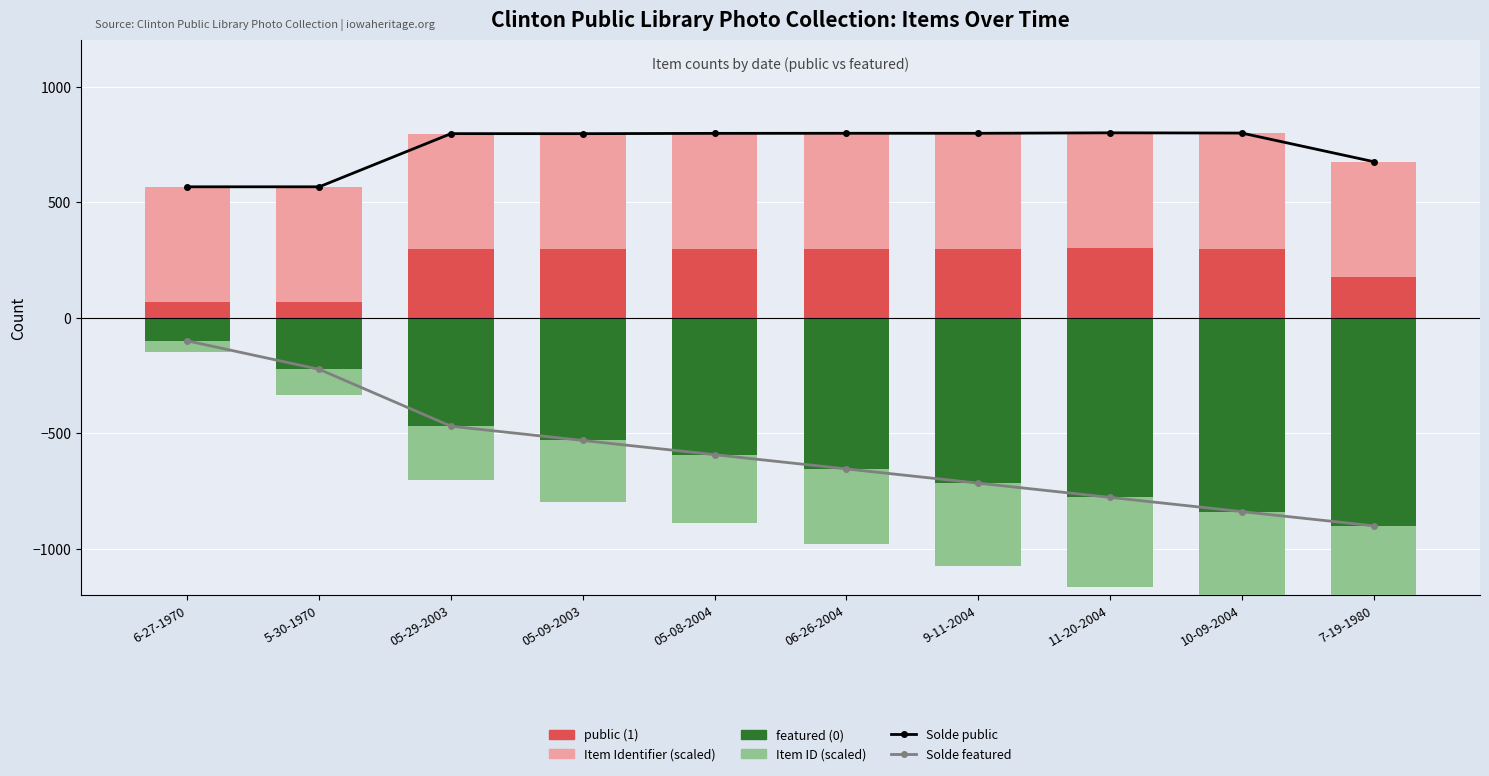

The value of public (1) at 05-29-2003 is 296.5. True or false?

True